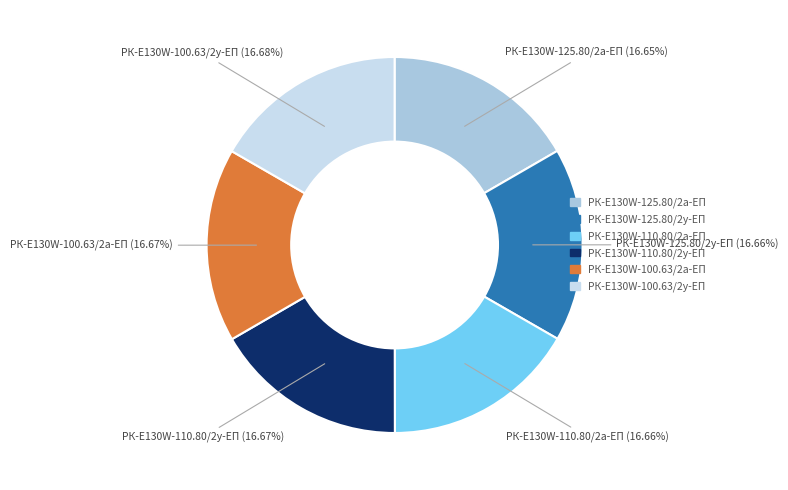

Is there any slice that represents more than half of the pie?

No